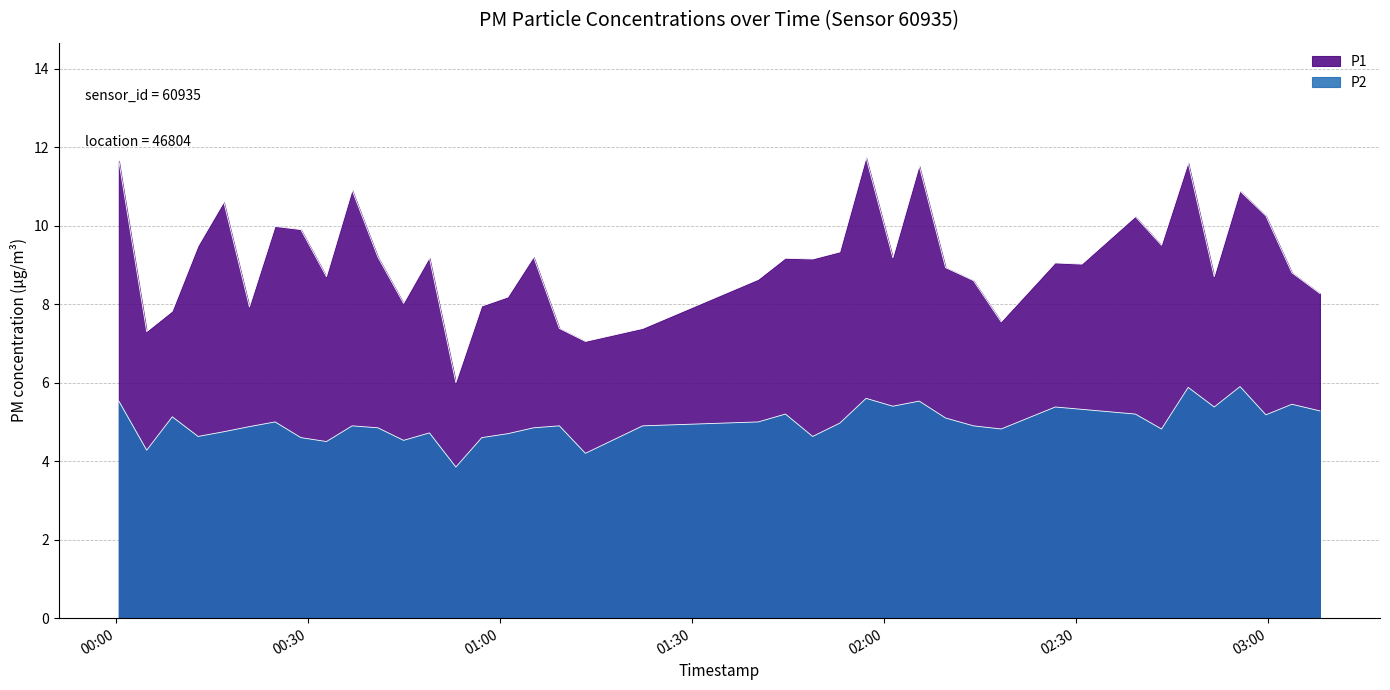

What is the sum of the P2 values at 2022-09-23T02:43:24 and 2022-09-23T01:57:15?

10.4